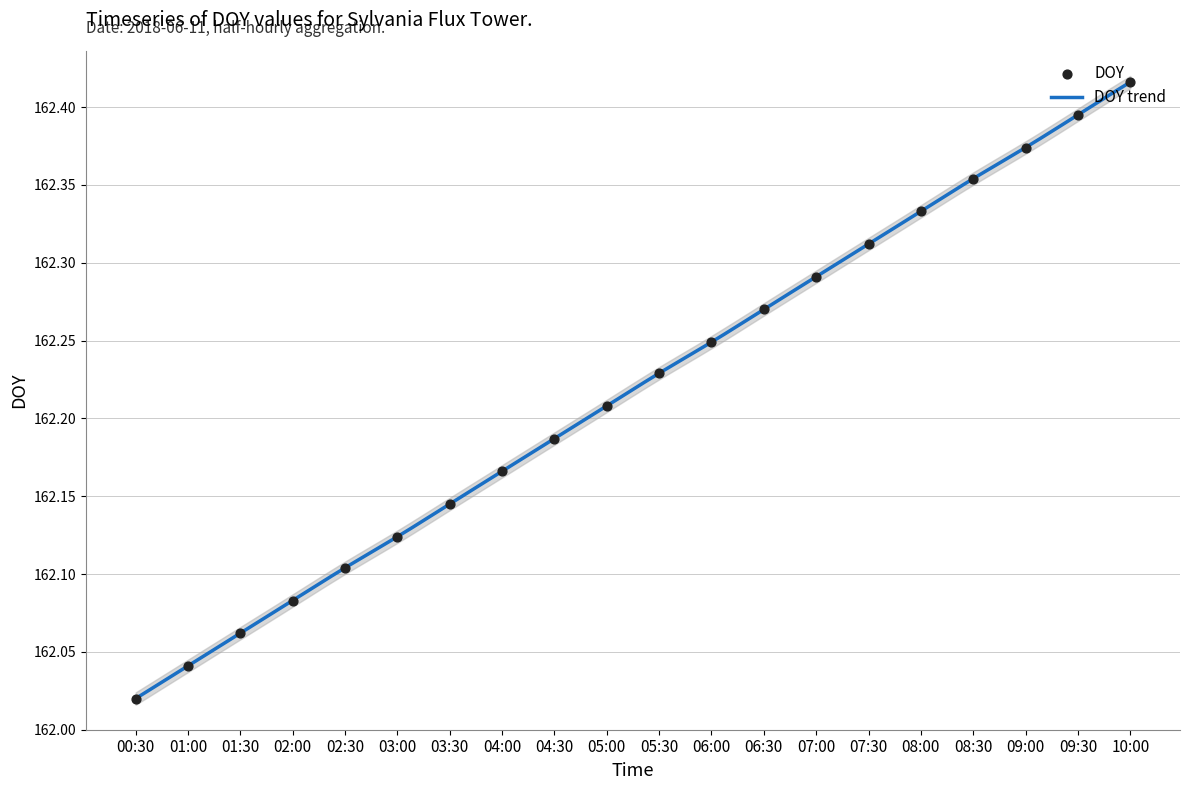

What is the ratio of the value at 01:00 to the value at 03:30?

1.0